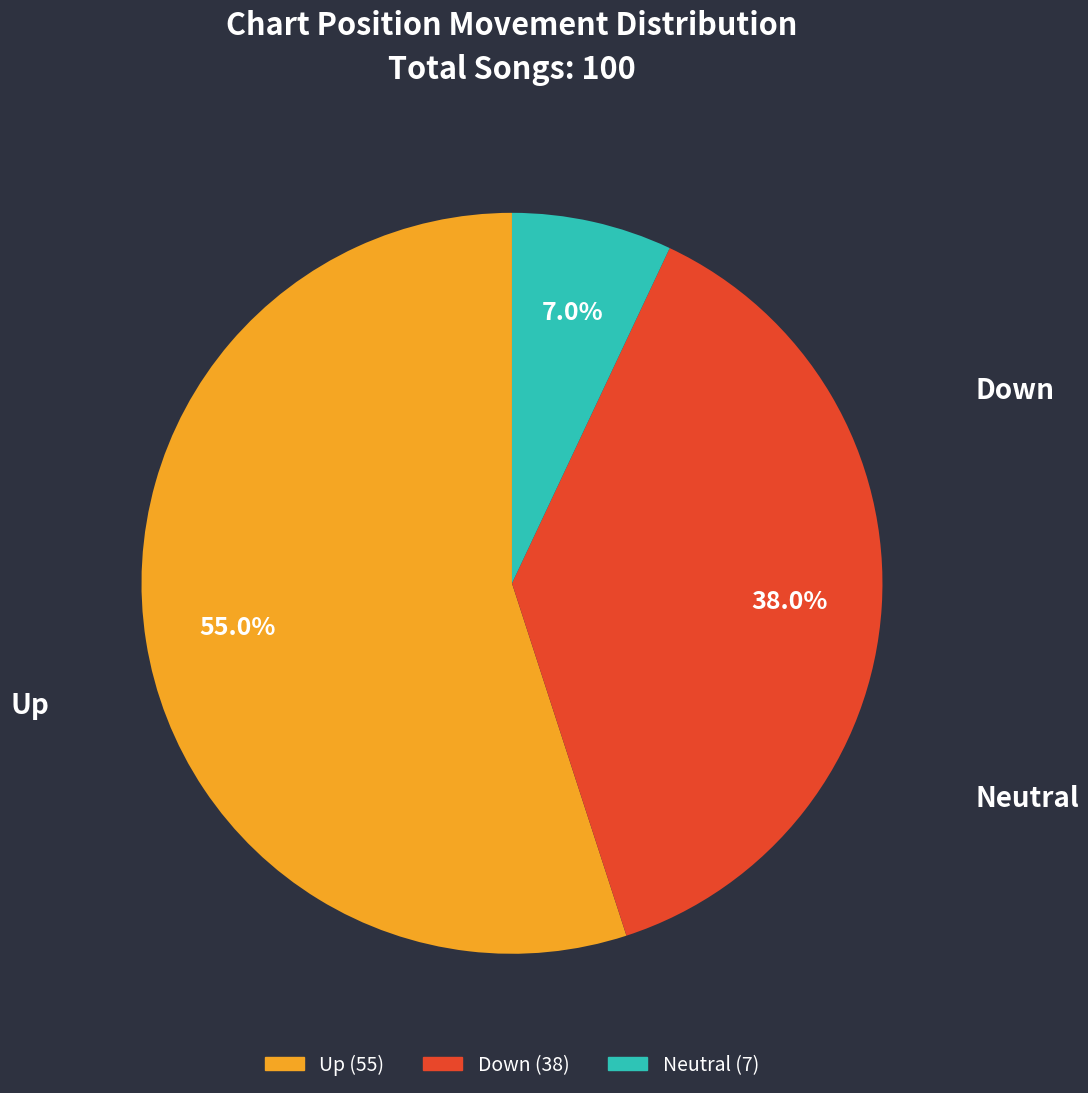

Is there any slice that represents more than half of the pie?

Yes